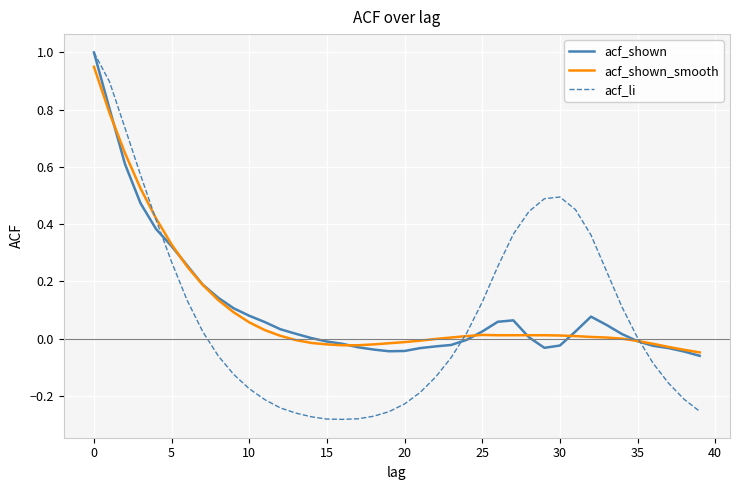

Which series has the widest spread of values?

acf_li